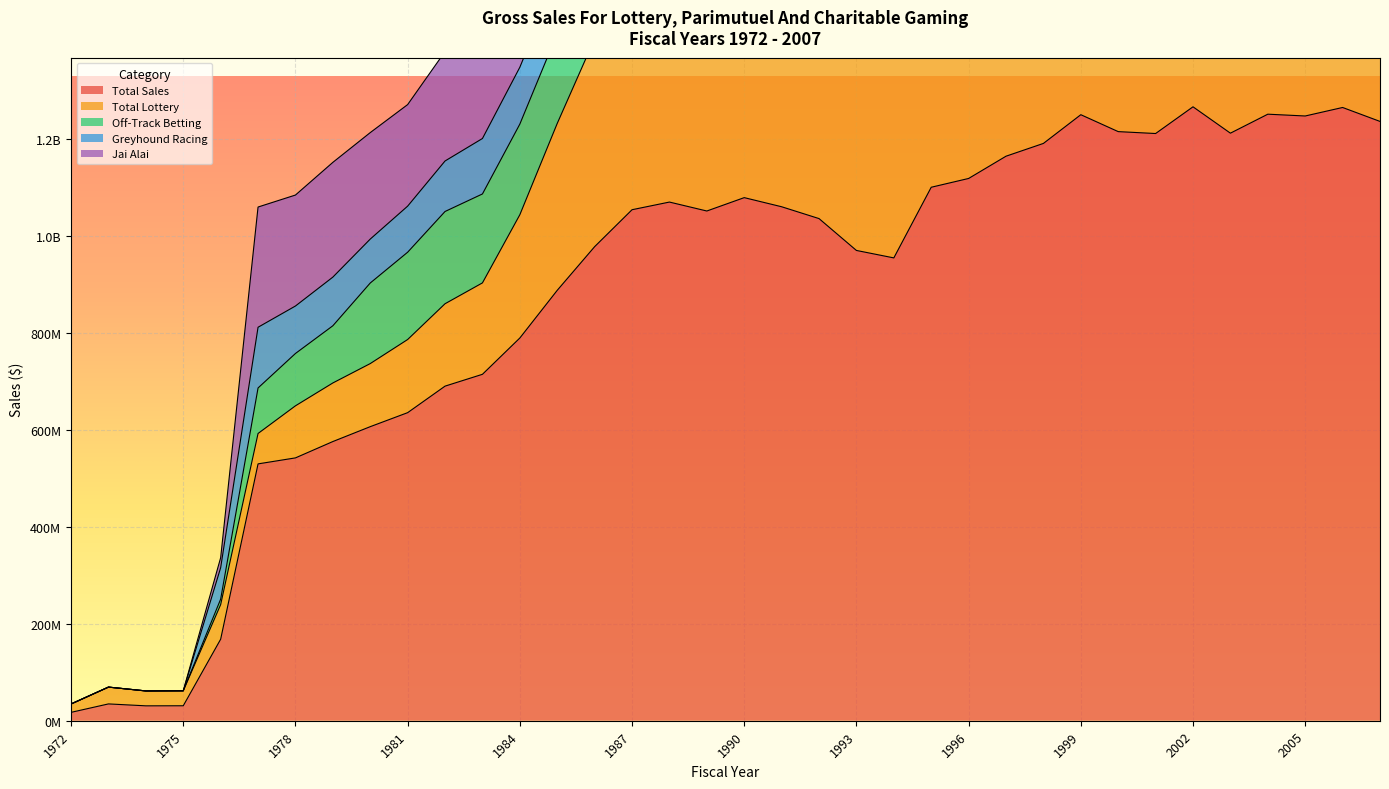

In Total Lottery, how many points are lower than both neighbors (excluding endpoints)?

6